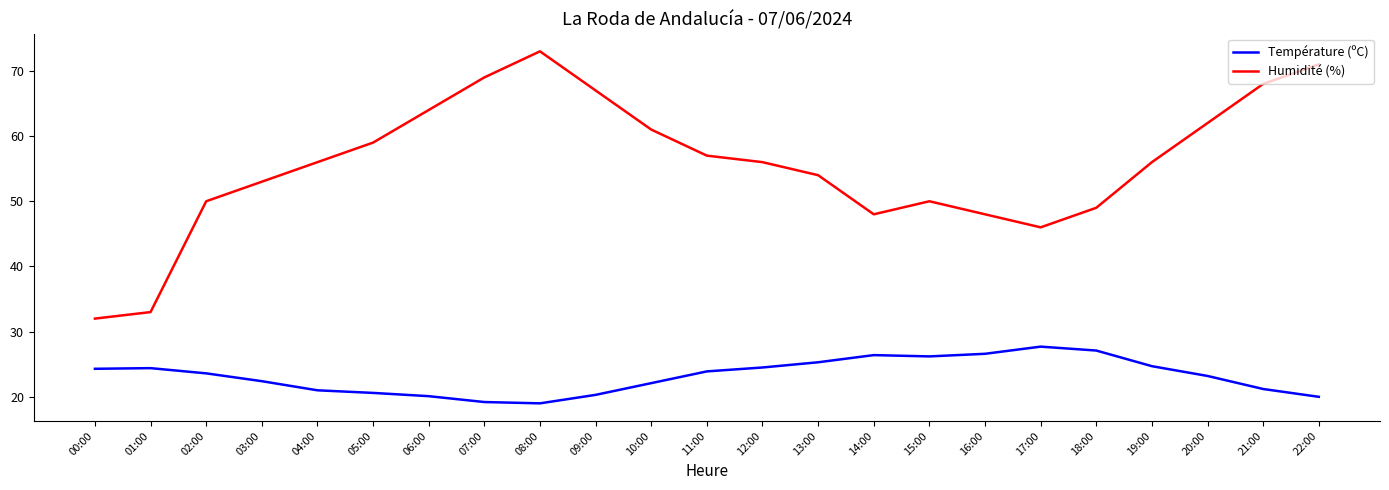

At which label does Humidité (%) reach its minimum?

00:00